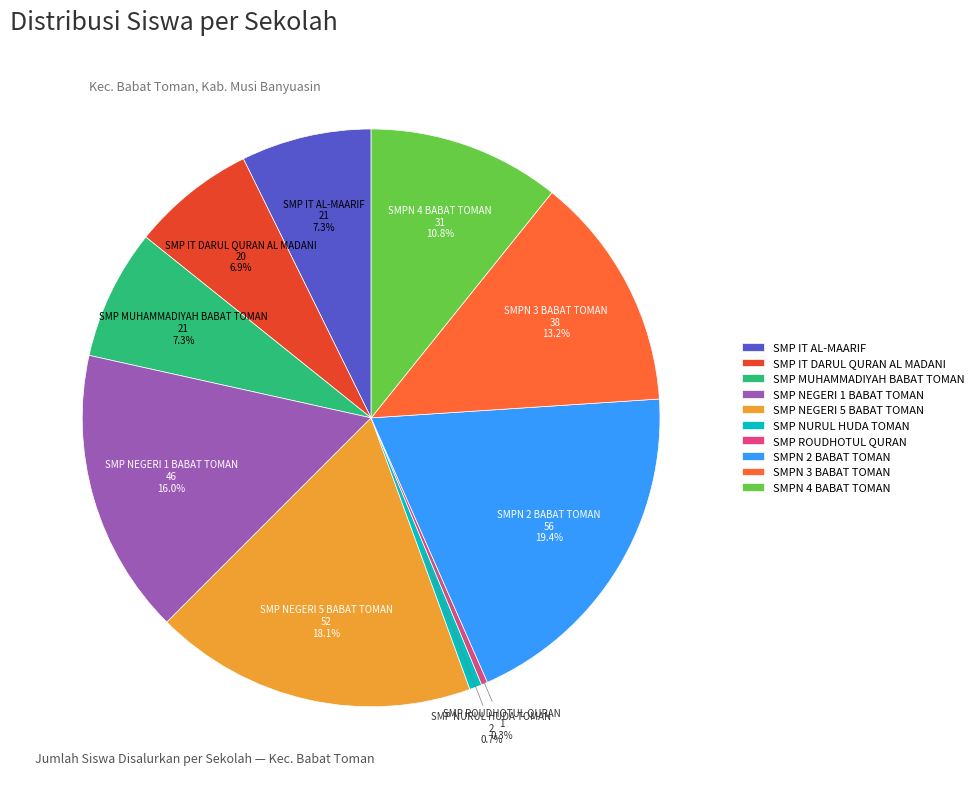

Combined, what portion of the pie is SMP IT AL-MAARIF and SMP IT DARUL QURAN AL MADANI?

14.2%